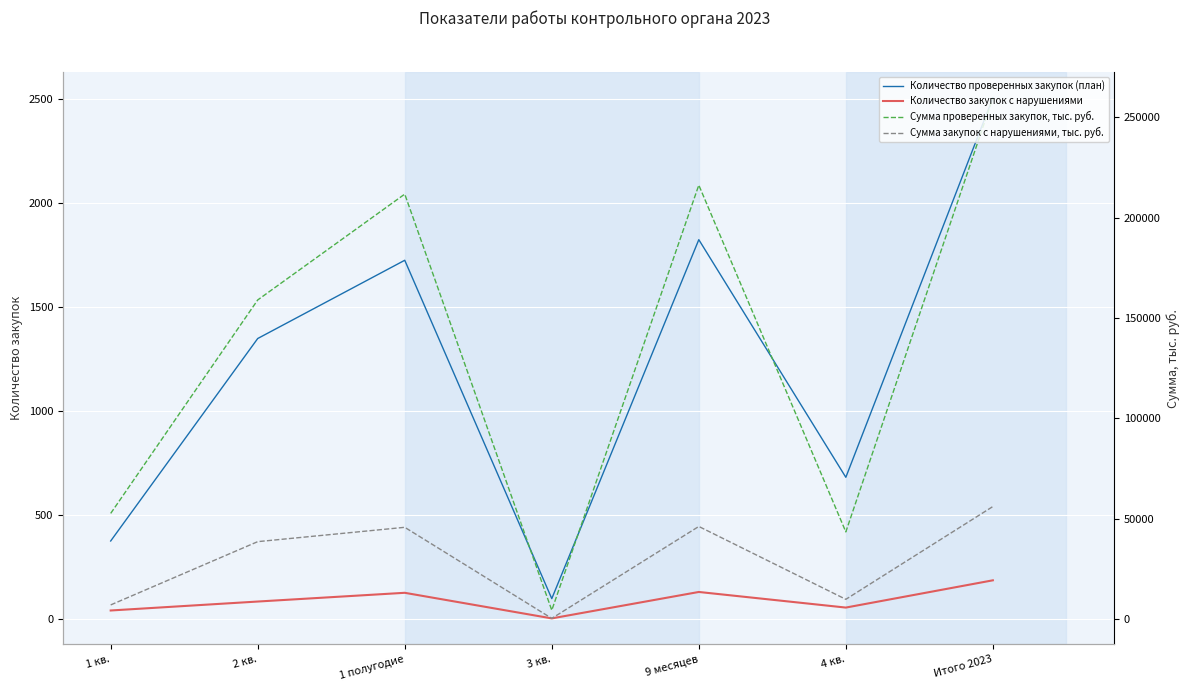

True or false: Сумма проверенных закупок, тыс. руб. has more than 0 interior local peaks.

True